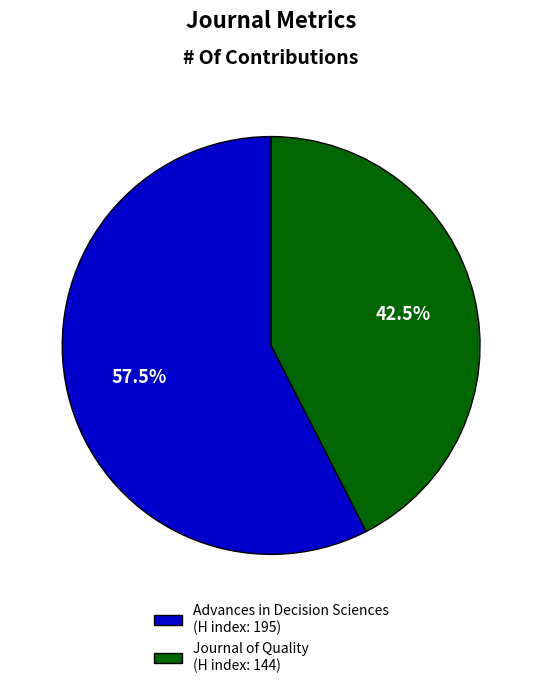

How many segments does this pie chart have?

2